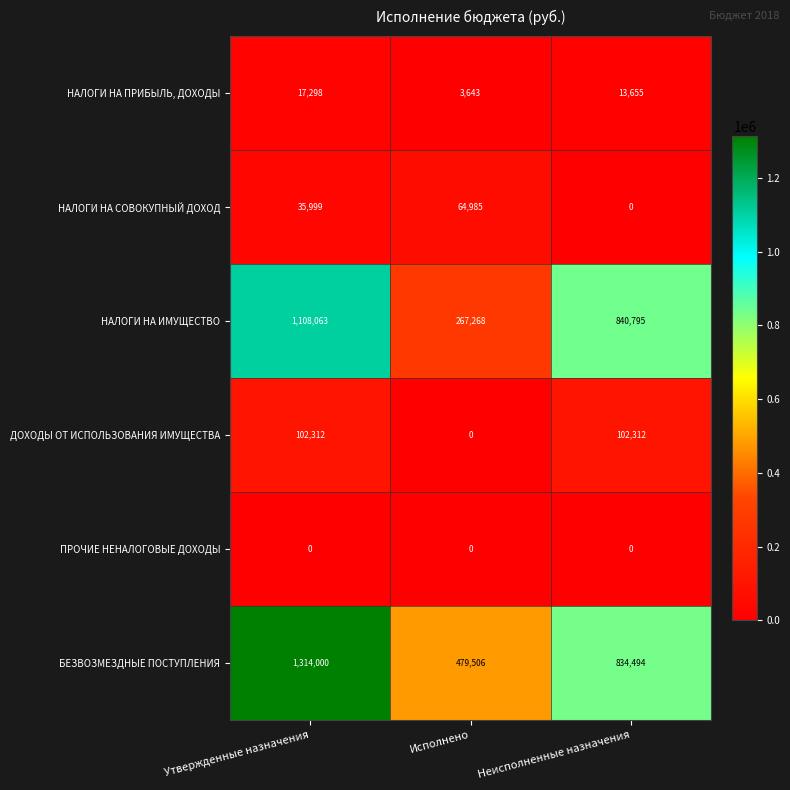

How many data points in НАЛОГИ НА ИМУЩЕСТВО are less than 840795?

1